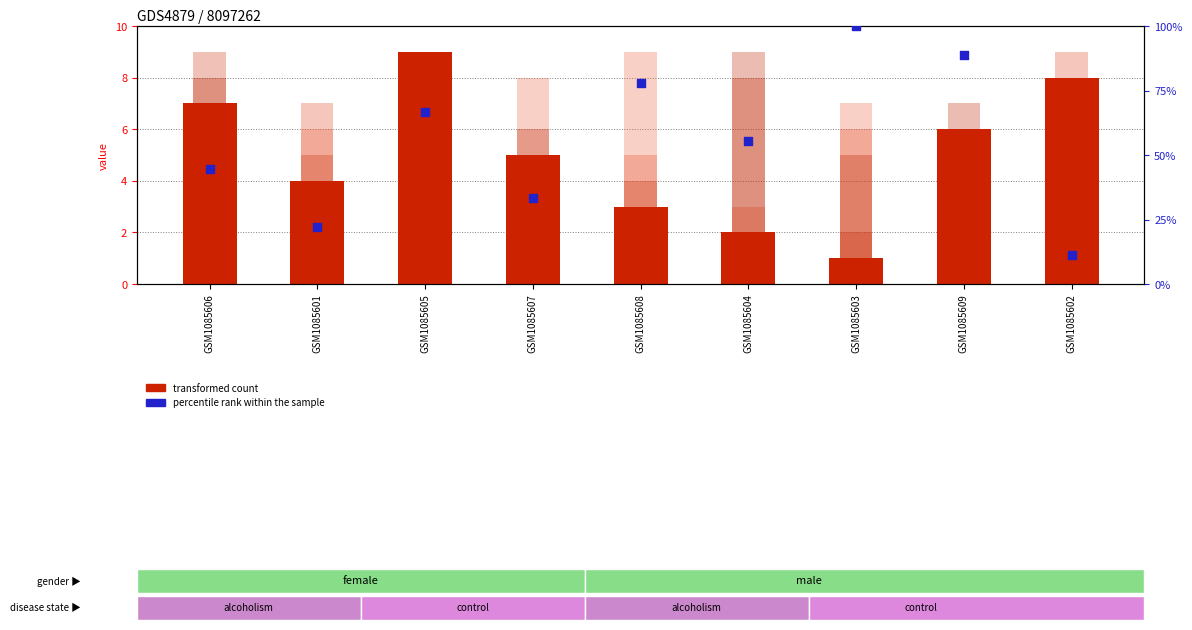

Which series reaches the maximum Y coordinate?

col_5 (percentile rank)